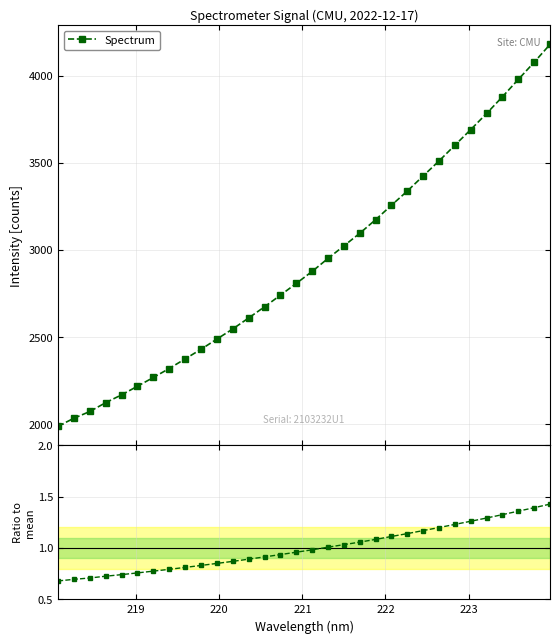

Reading left to right, extract all data points from this chart.

Spectrum: 1988.0	2033.8	2072.5	2123.3	2168.2	2217.5	2267.8	2319.3	2374.4	2429.6	2488.2	2546.3	2609.4	2673.3	2740.0	2807.6	2876.5	2950.9	3023.0	3095.3	3173.5	3256.4	3337.9	3424.8	3510.7	3601.1	3690.8	3783.2	3879.4	3978.6	4077.3	4179.5
Ratio to mean: 0.7	0.7	0.7	0.7	0.7	0.8	0.8	0.8	0.8	0.8	0.8	0.9	0.9	0.9	0.9	1.0	1.0	1.0	1.0	1.1	1.1	1.1	1.1	1.2	1.2	1.2	1.3	1.3	1.3	1.4	1.4	1.4